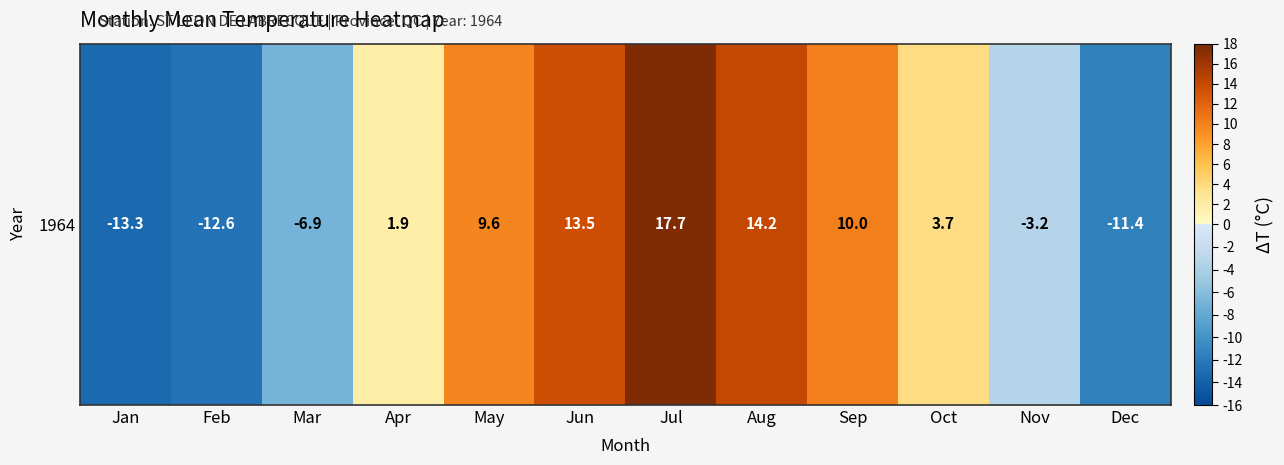

Rank the categories by value from highest to lowest.

Jul, Aug, Jun, Sep, May, Oct, Apr, Nov, Mar, Dec, Feb, Jan